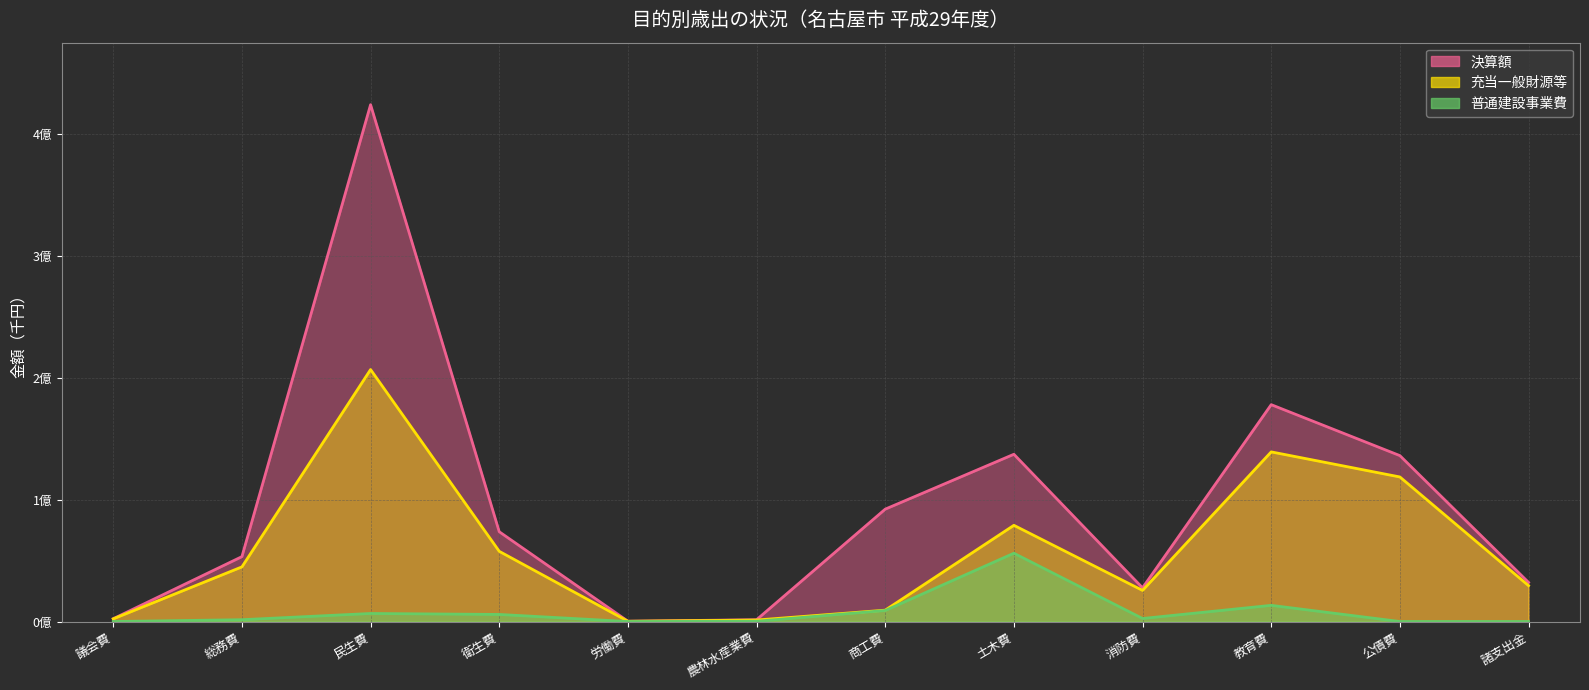

What is the difference between the second highest and minimum values in the 普通建設事業費 series?

13268359